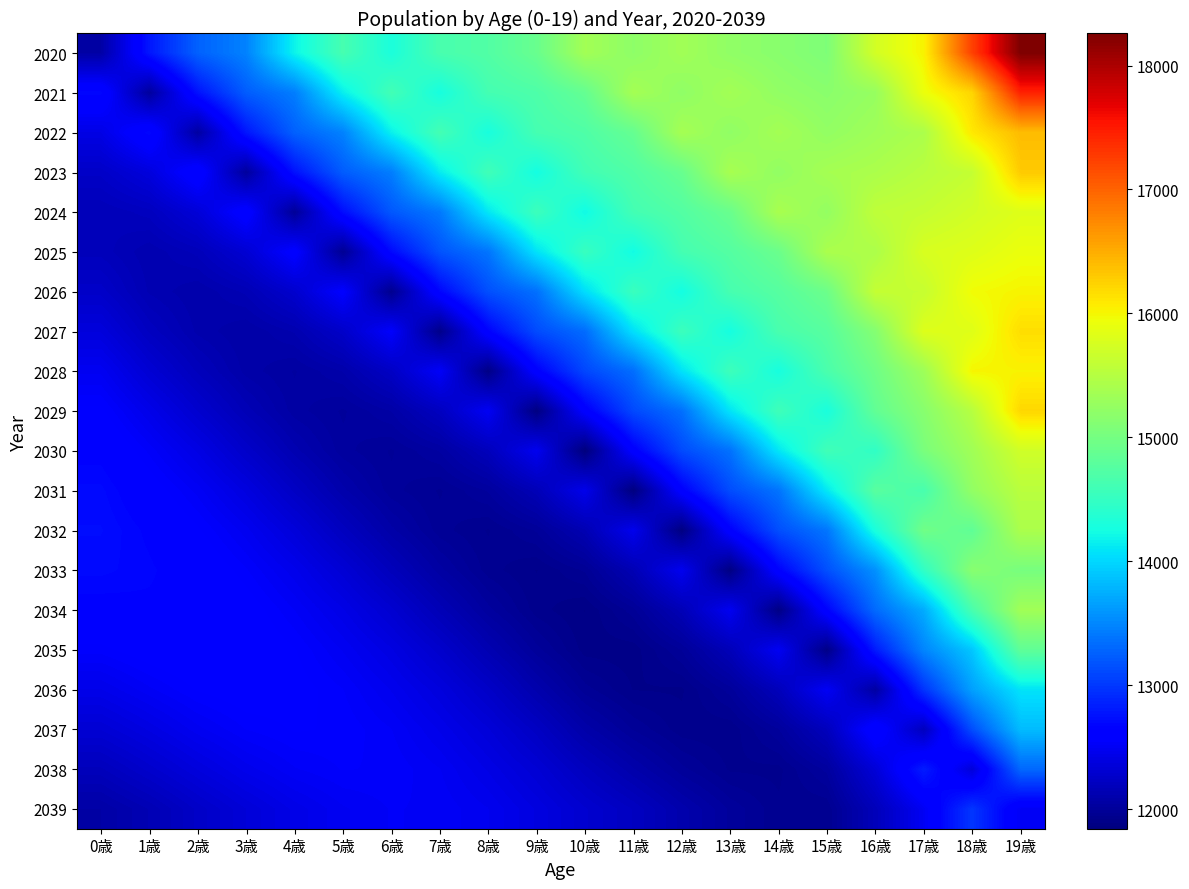

Which series has the largest total across all categories?

2020